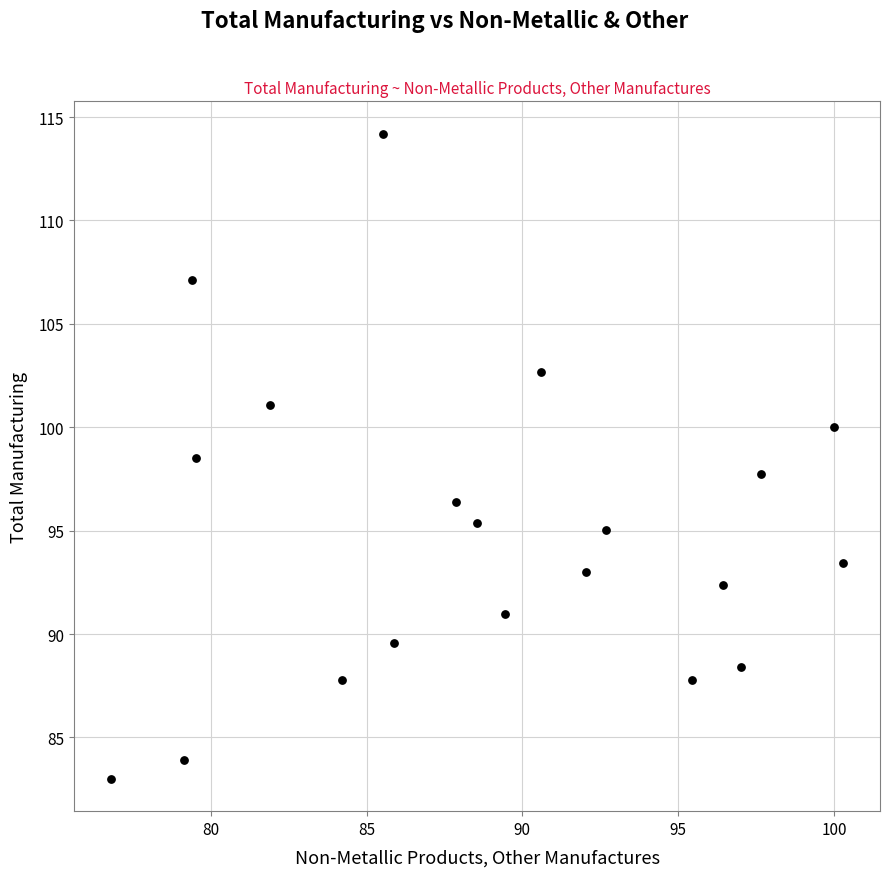

What is the range of Y values (max minus min)?

31.2